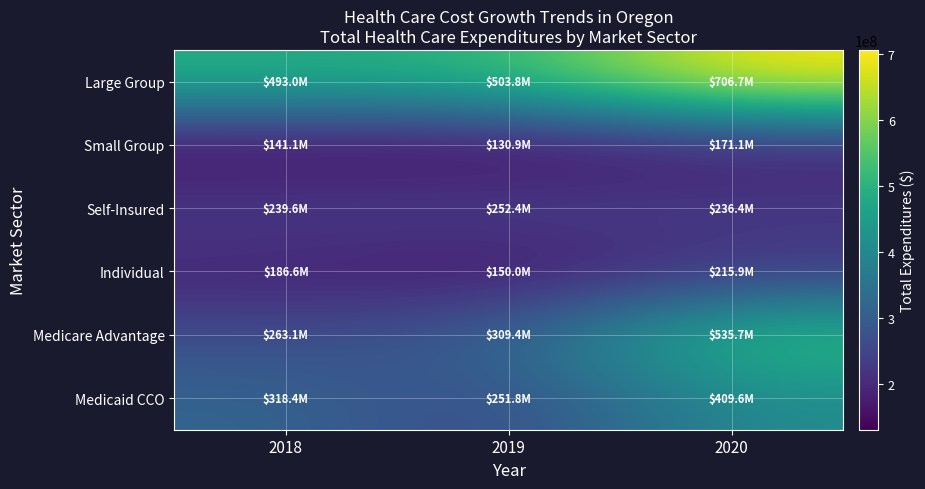

Reading left to right, transcribe all the data shown in this chart.

Large Group: 2018=493025090.8	2019=503774284.1	2020=706727590.1
Small Group: 2018=141061352.1	2019=130934829.0	2020=171083647.5
Self-Insured: 2018=239637804.7	2019=252361325.5	2020=236415053.3
Individual: 2018=186557769.6	2019=150027365.0	2020=215947822.9
Medicare Advantage: 2018=263071928.9	2019=309372020.8	2020=535685922.3
Medicaid CCO: 2018=318356299.5	2019=251826256.9	2020=409572603.1